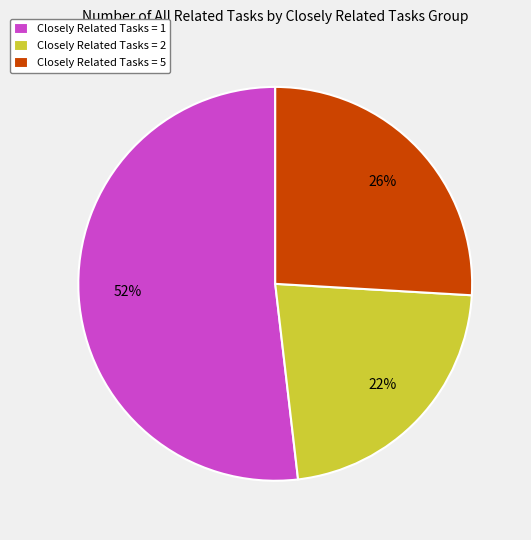

How many slices are in this pie chart?

3